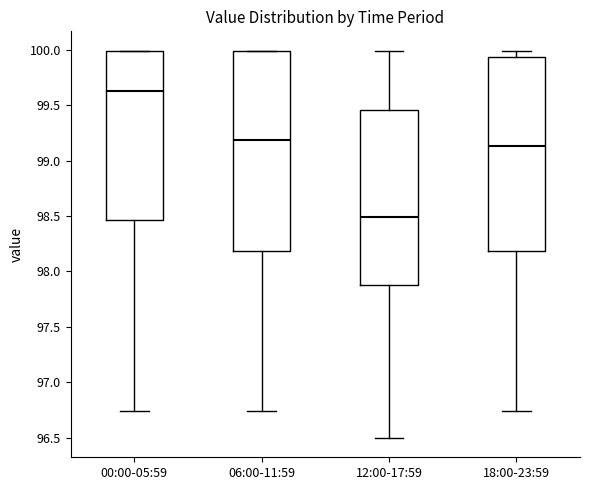

Comparing the boxes themselves (not the whiskers), which one is the tallest?

06:00-11:59